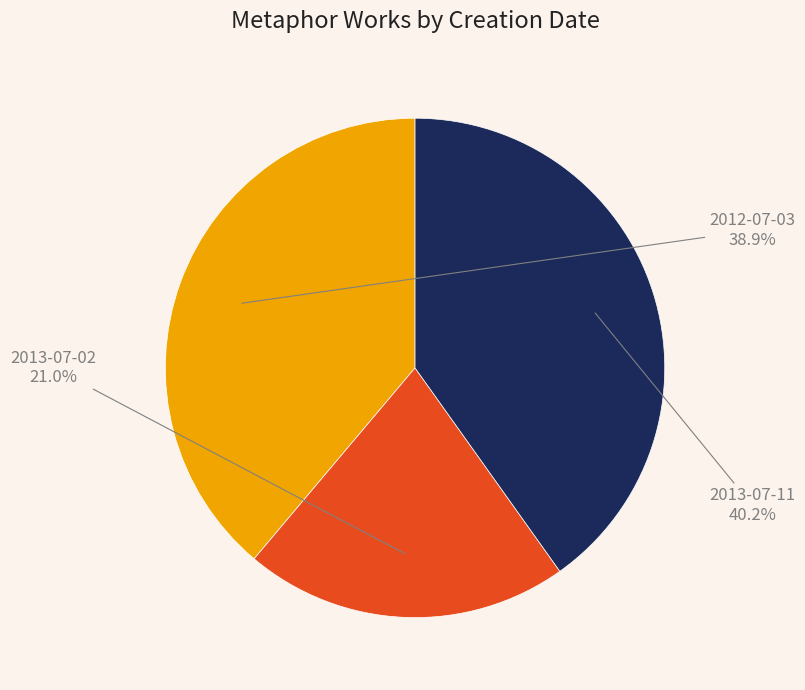

True or false: 2013-07-02 accounts for 21% of the total.

True